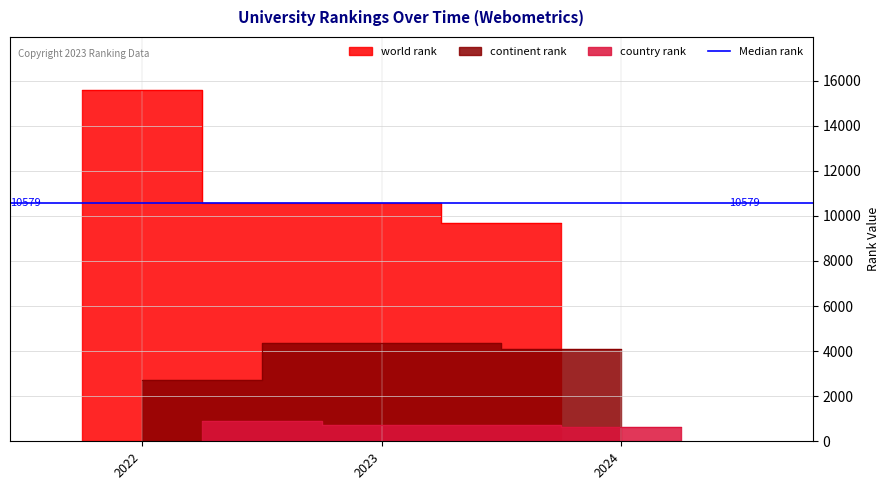

At which category is the sum across all series the highest?

2022